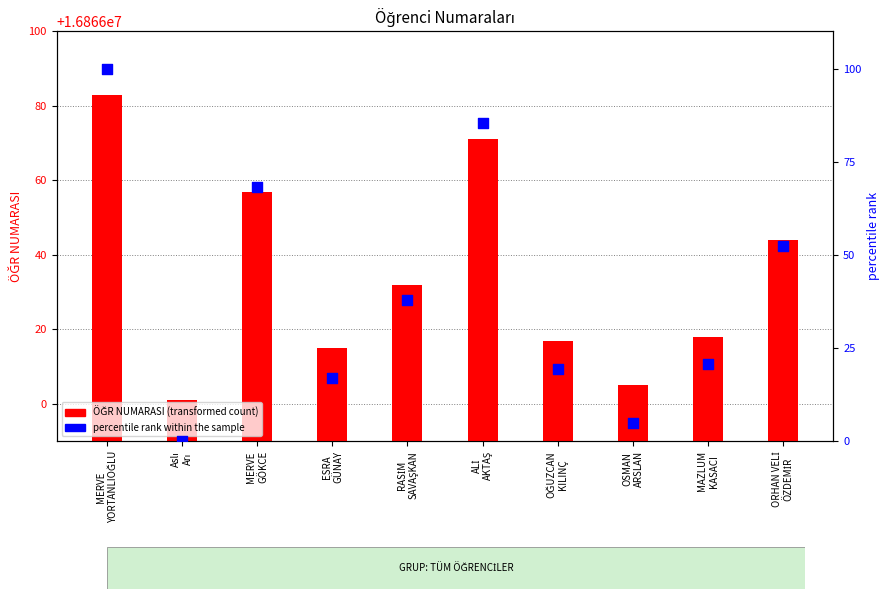

Which series contains the highest Y value?

ÖĞR NUMARASI